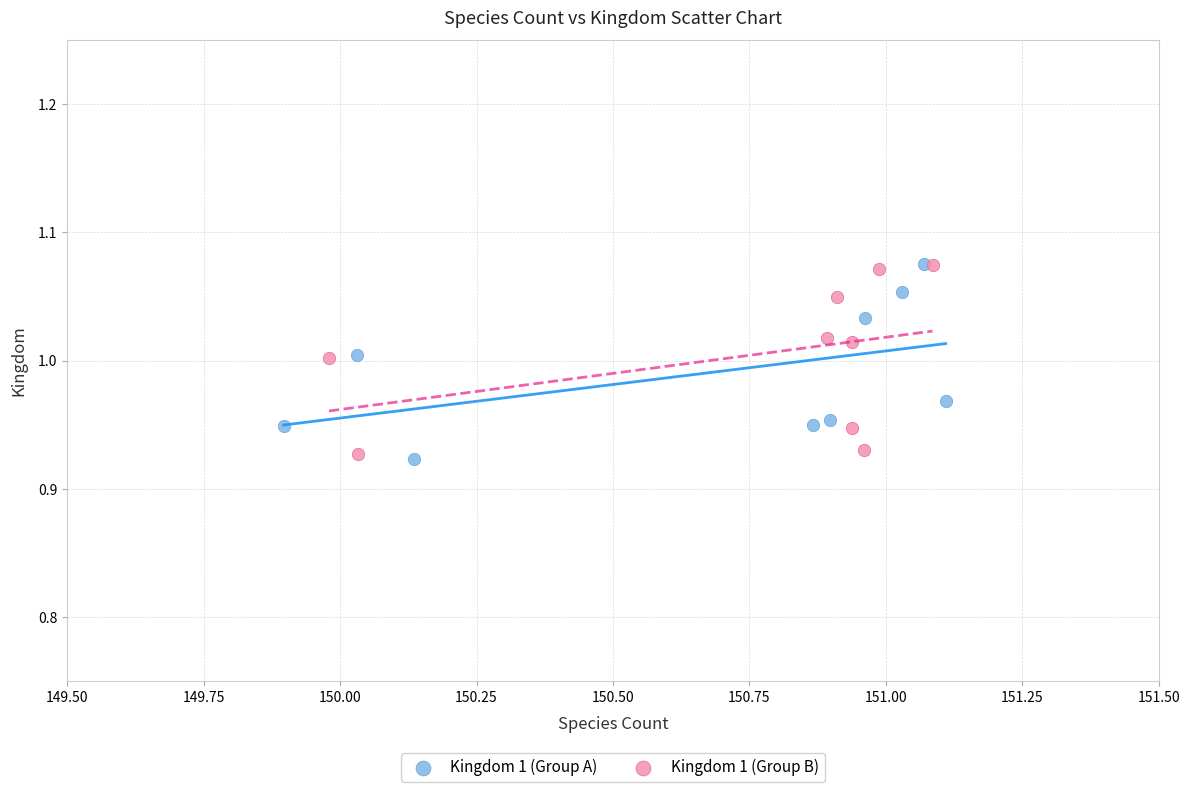

What are all the series names shown in the legend?

Kingdom 1 (Group A), Kingdom 1 (Group B)